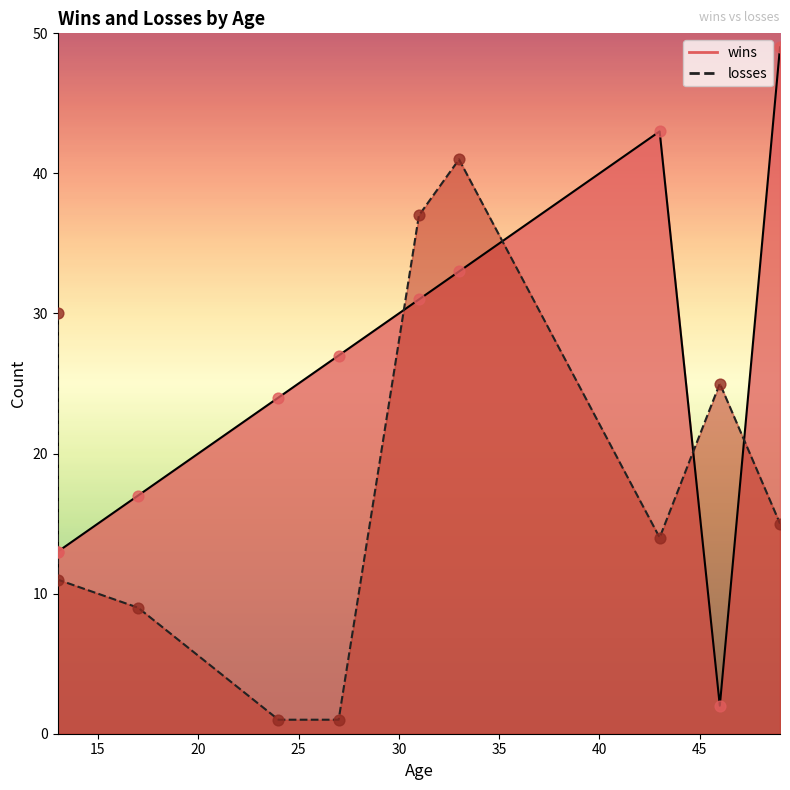

At which category is the sum across all series the highest?

33